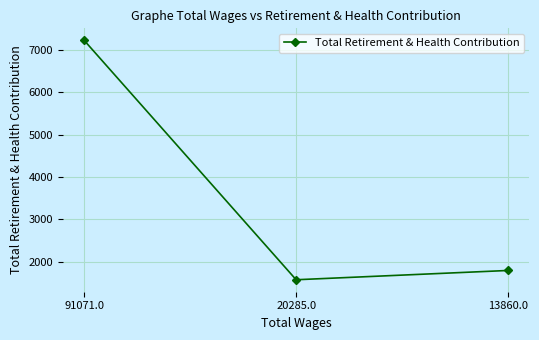

What is the change in value from 91071.0 to 13860.0?

-5425